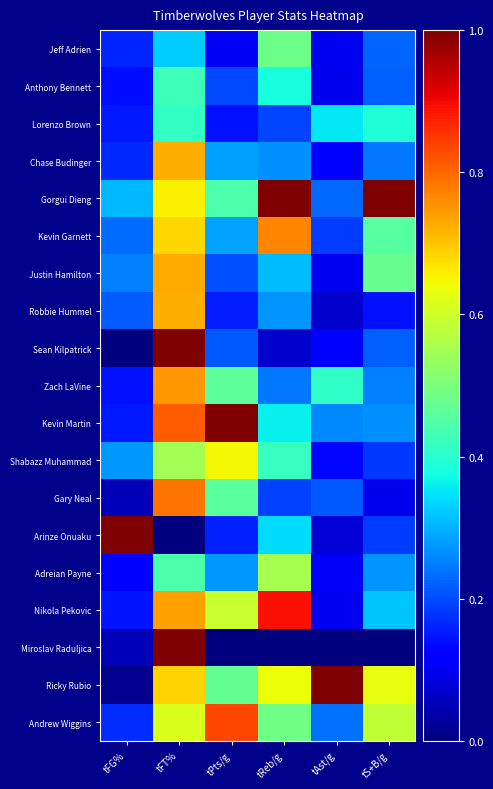

At which category is the sum across all series the highest?

tFT%